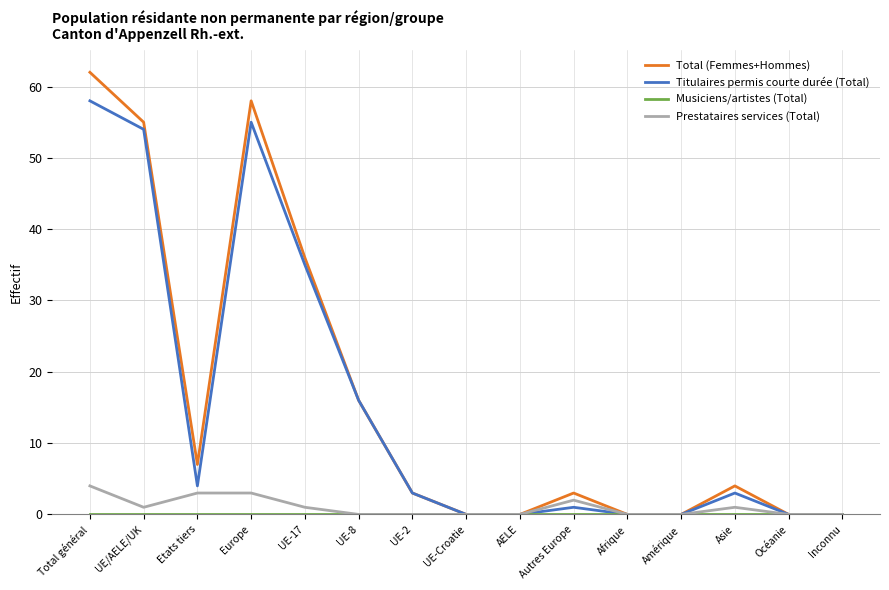

Is the value of Titulaires permis courte durée (Total) at UE-17 greater than the value of Total (Femmes+Hommes) at UE-2?

Yes